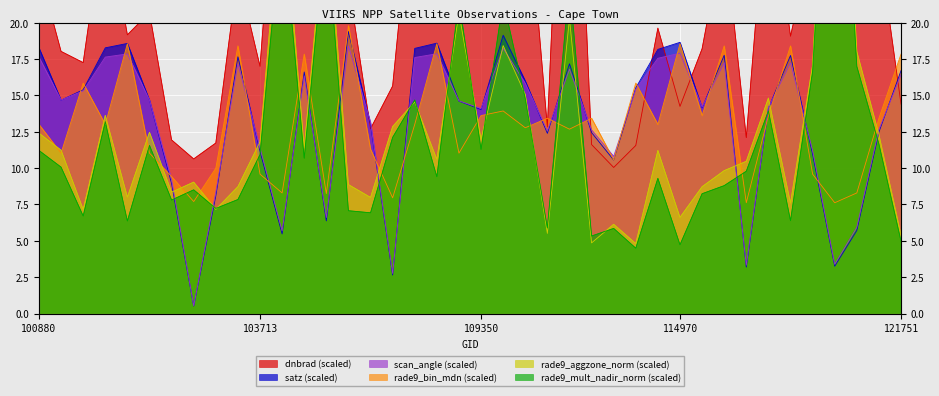

True or false: rade9_mult_nadir_norm has a value of 10.1 at 101006.

True